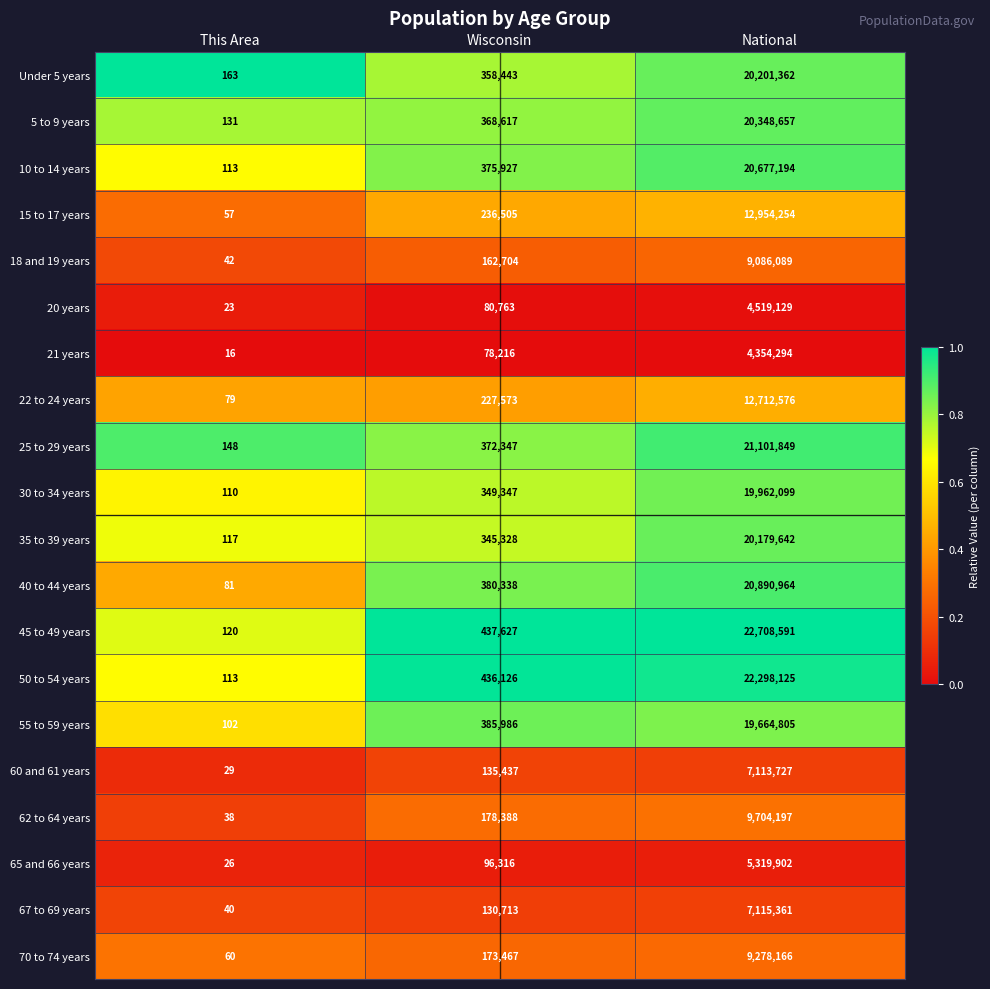

Which series has the largest range (max minus min)?

45 to 49 years